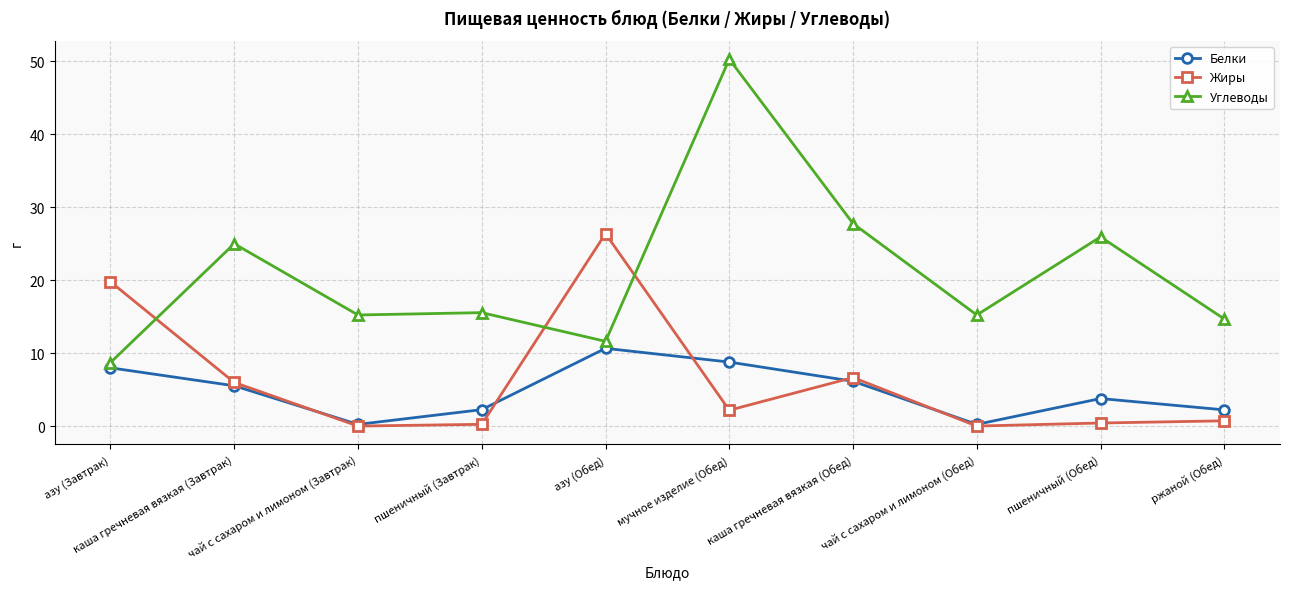

How many values in the Углеводы series exceed 15?

7